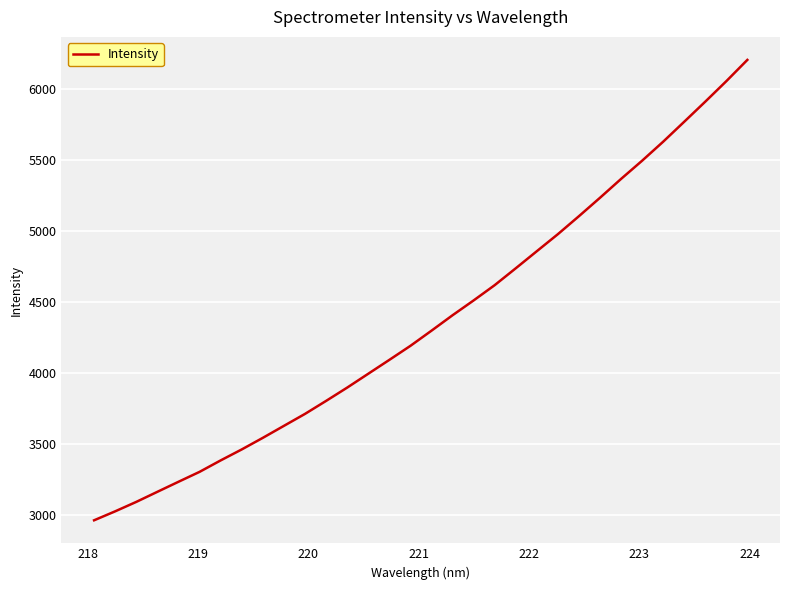

What is the smallest value displayed?

2961.7